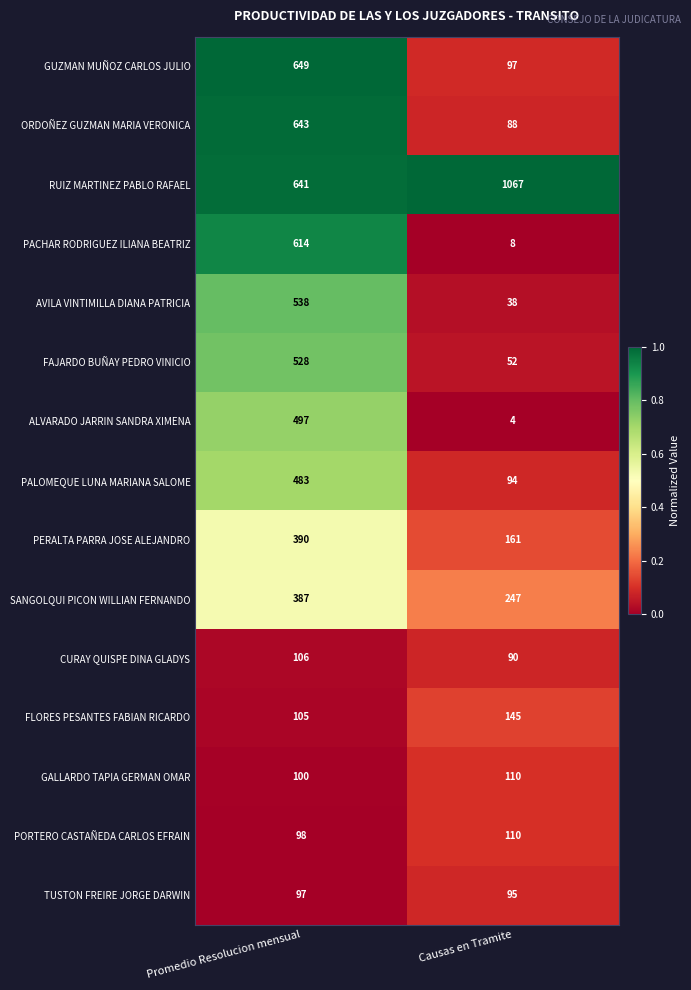

Rank the categories by PACHAR RODRIGUEZ ILIANA BEATRIZ value from highest to lowest.

Promedio Resolucion mensual, Causas en Tramite